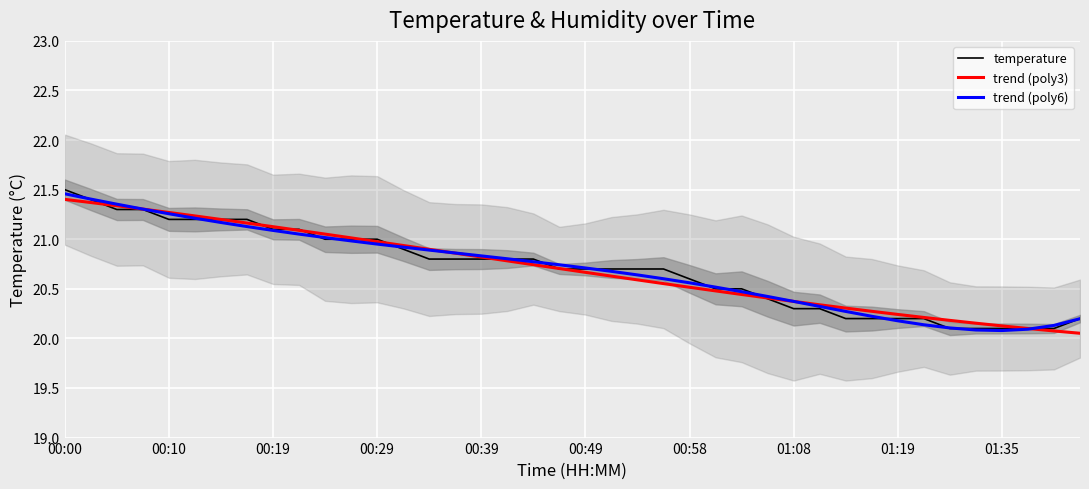

Which series has the largest range (max minus min)?

temperature